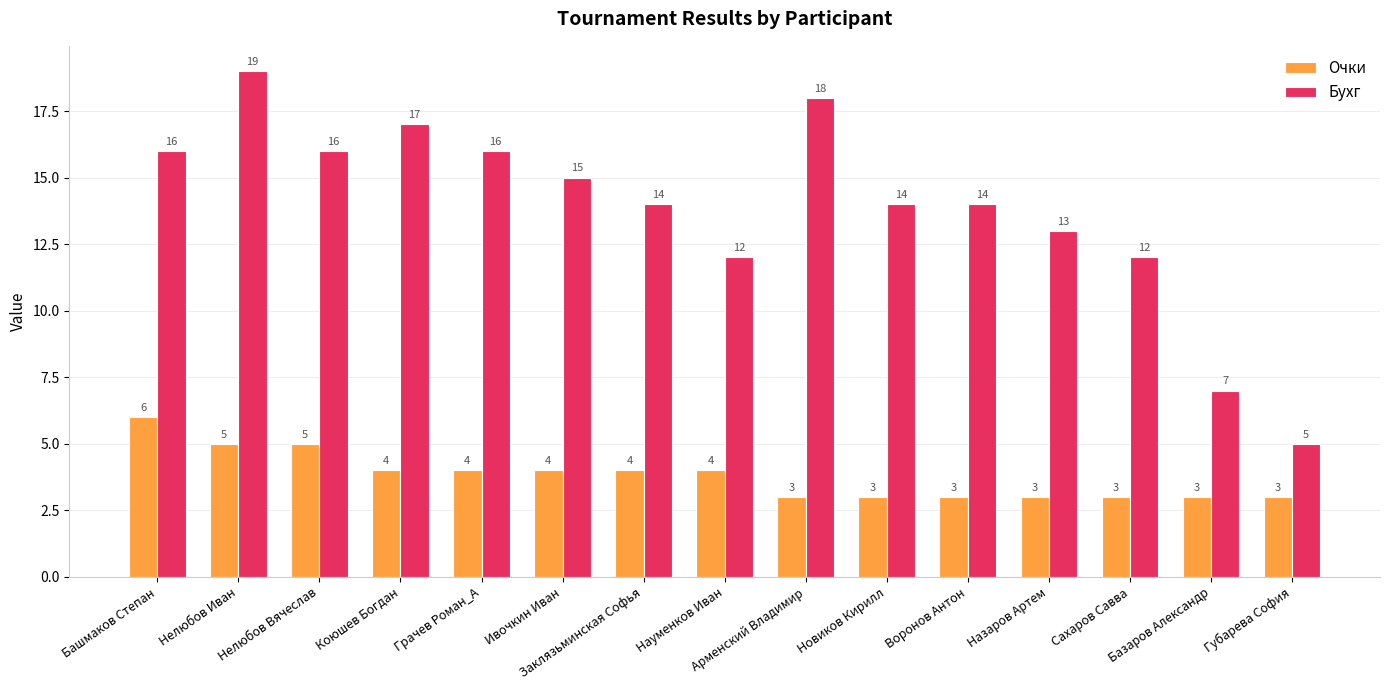

The Очки series shows 2 at Коюшев Богдан. True or false?

False